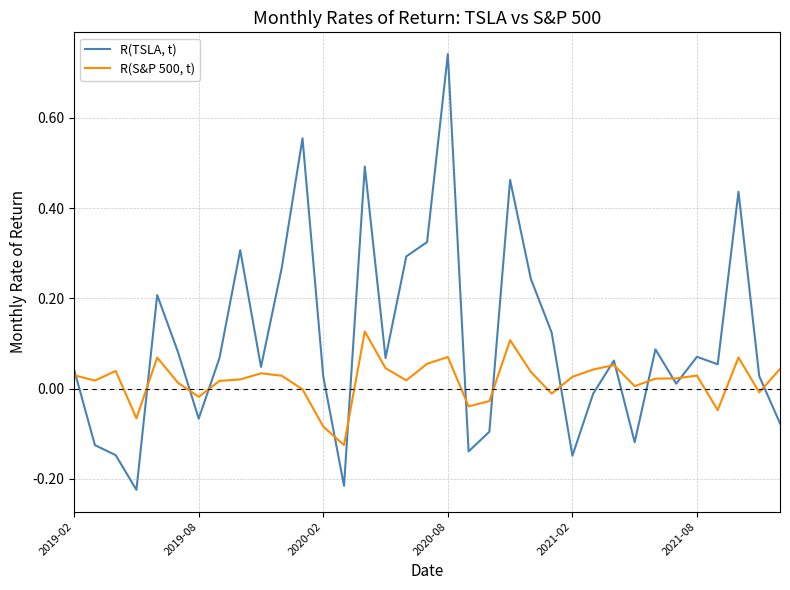

List the series in order of their peak value, lowest first.

R(S&P 500, t), R(TSLA, t)